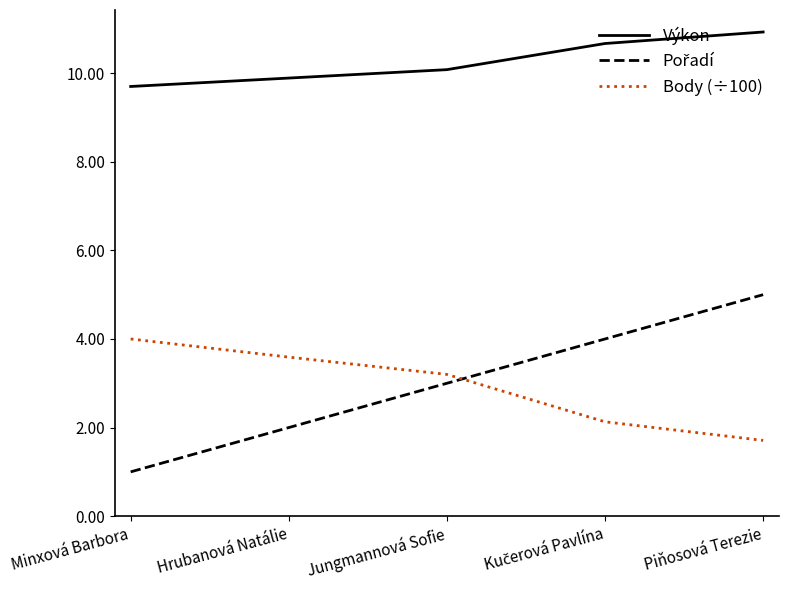

Is it true that Výkon equals 10.1 at Jungmannová Sofie?

True